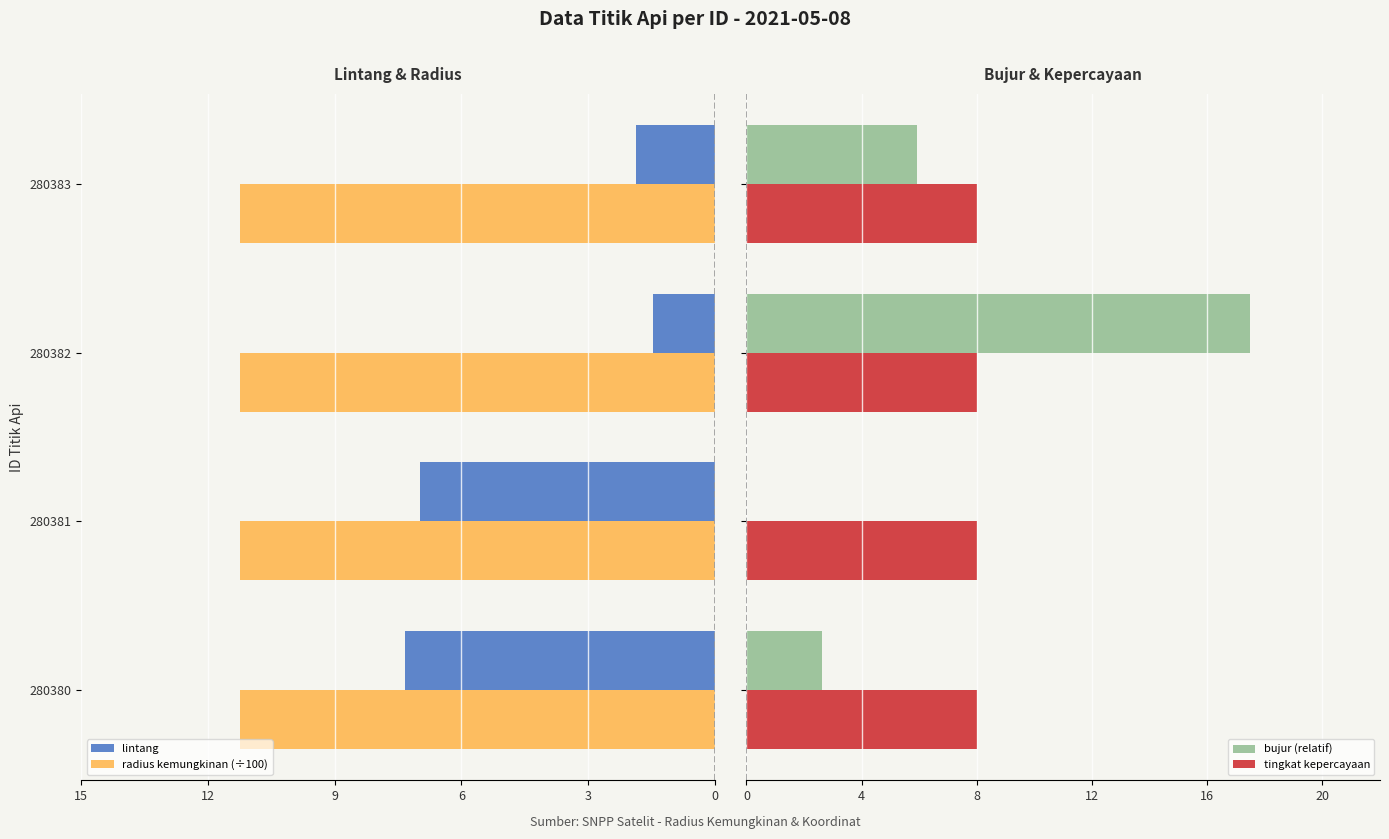

Between 12 and 9, which is larger?

9